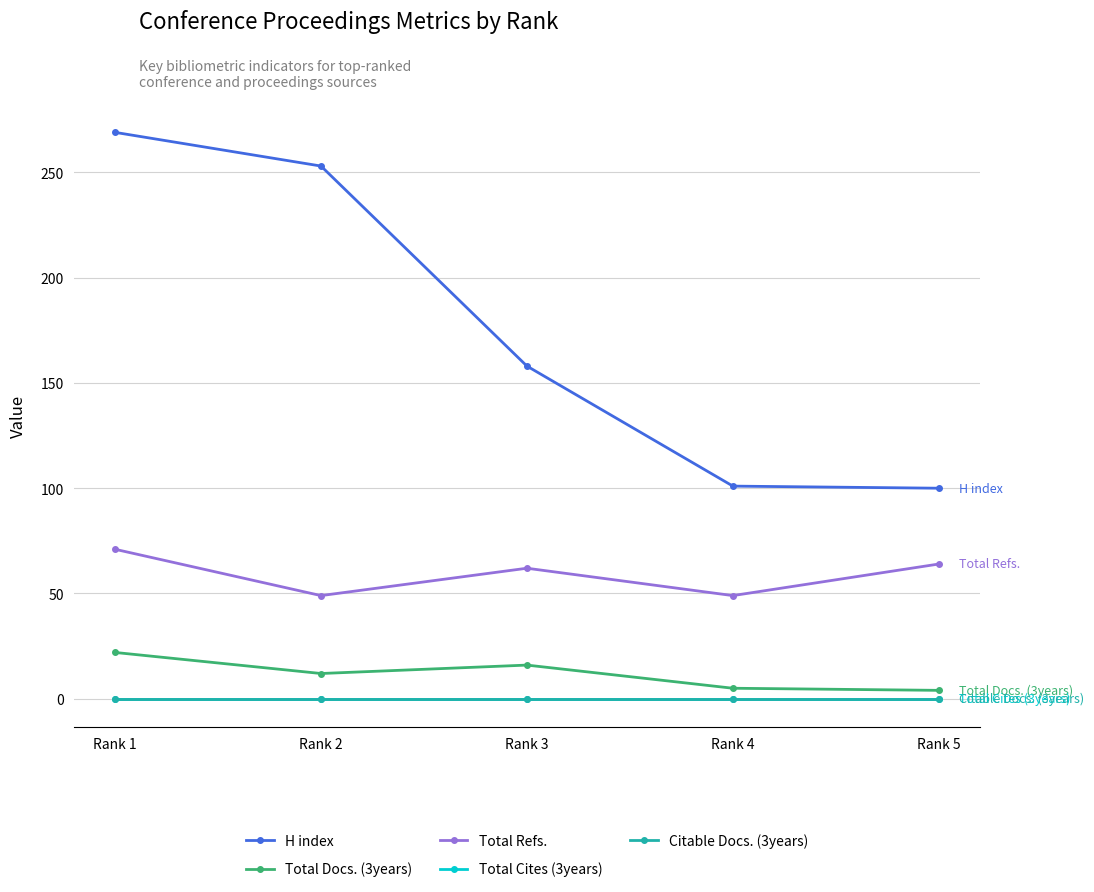

Which has a higher value, Rank 1 or Rank 3?

Rank 1